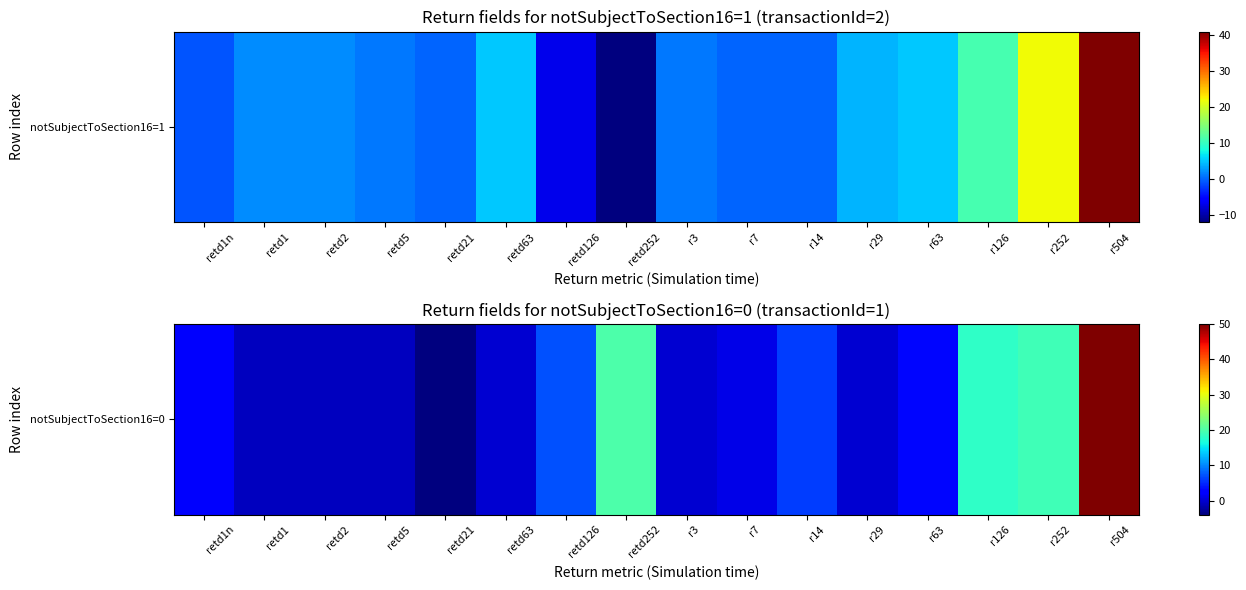

Which category has the highest value across all series?

r504